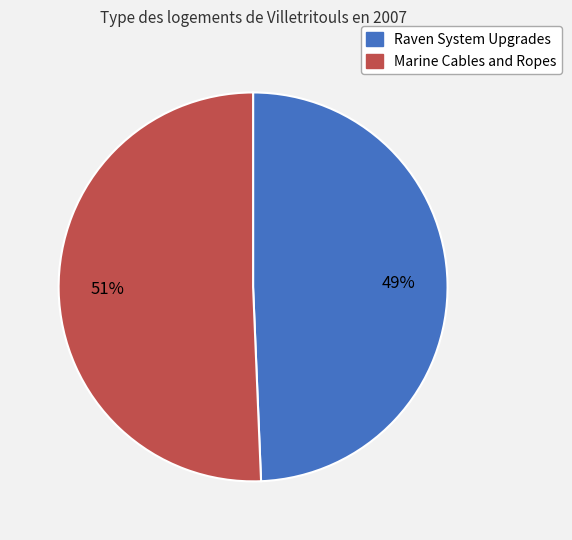

To the nearest percent, what portion does Marine Cables and Ropes represent?

51%